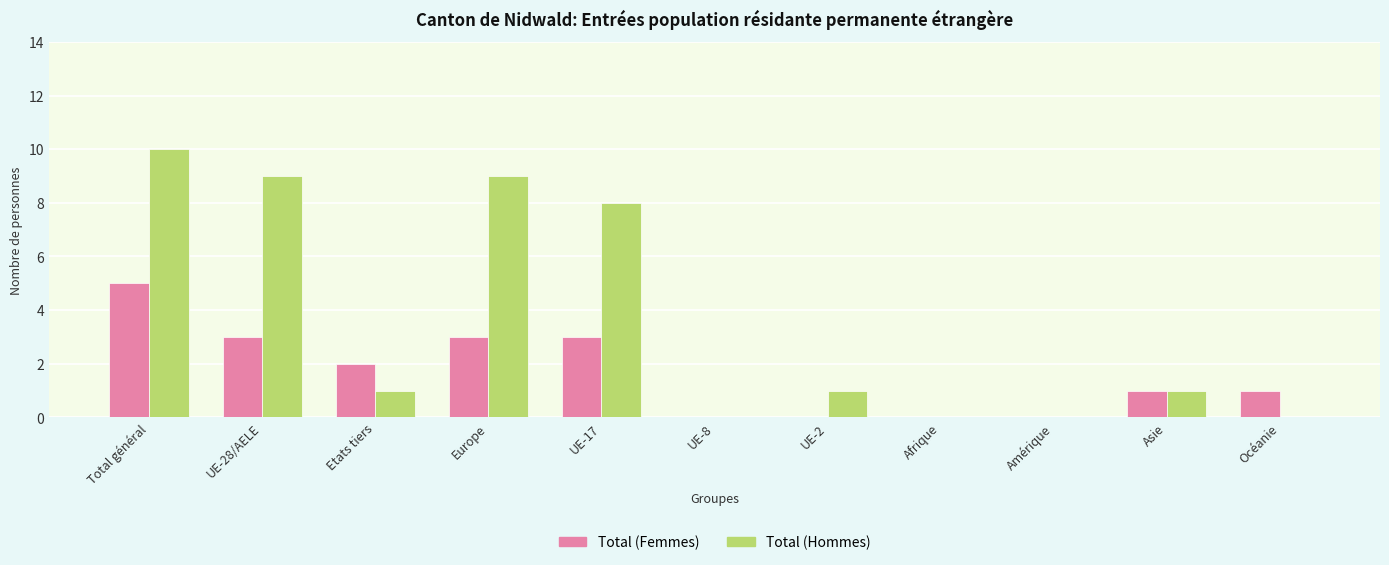

What are all the series names shown in the legend?

Total (Femmes), Total (Hommes)